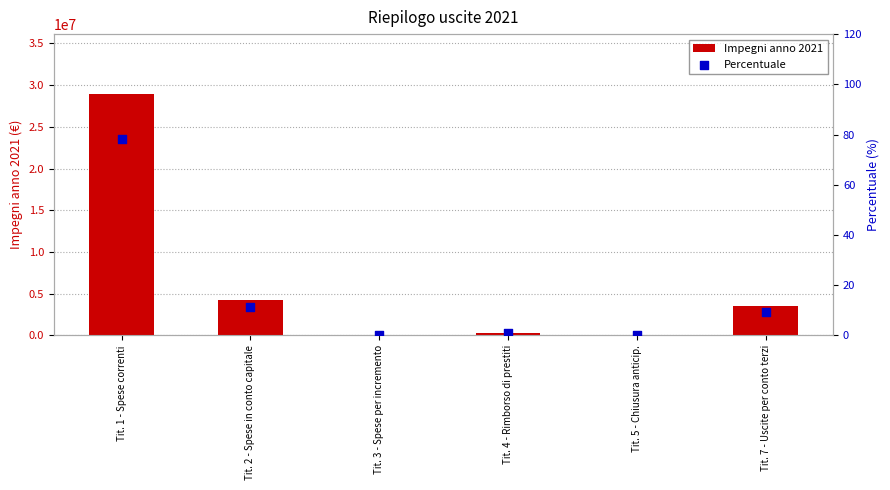

At how many categories does at least one series exceed 5293281?

1